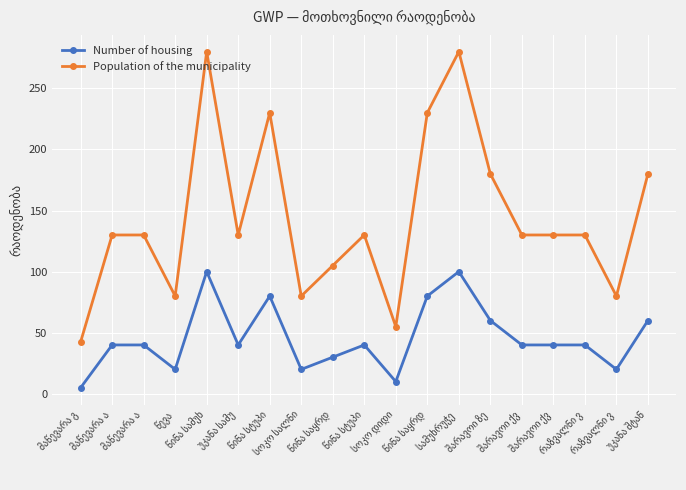

Is this an area chart (filled region under the line)?

No